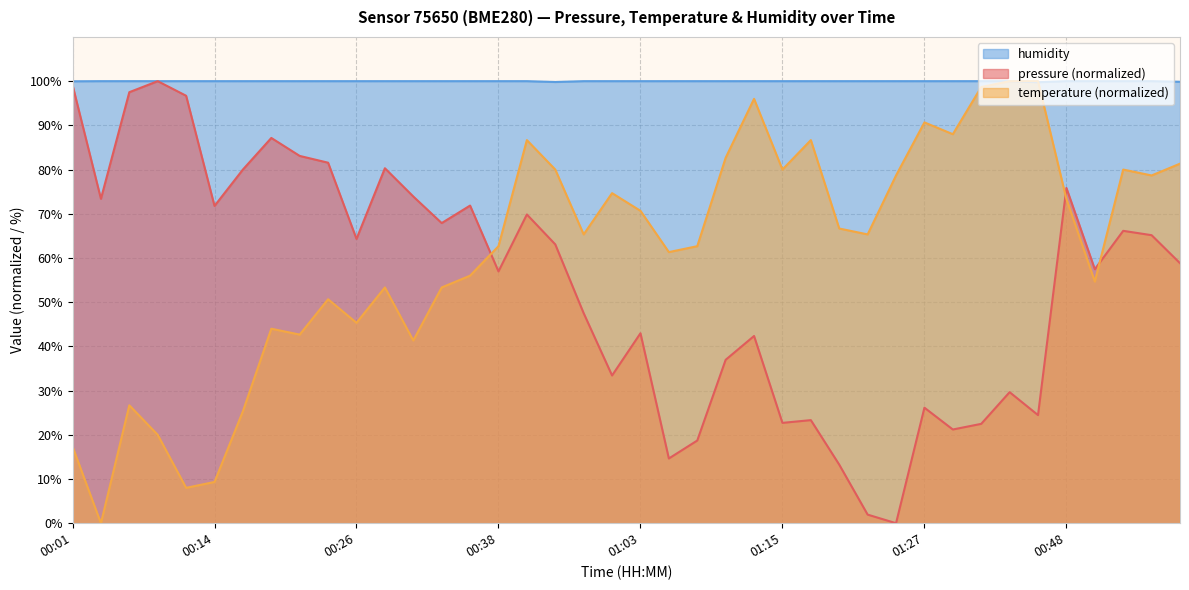

What are all the series names shown in the legend?

humidity, pressure (normalized), temperature (normalized)